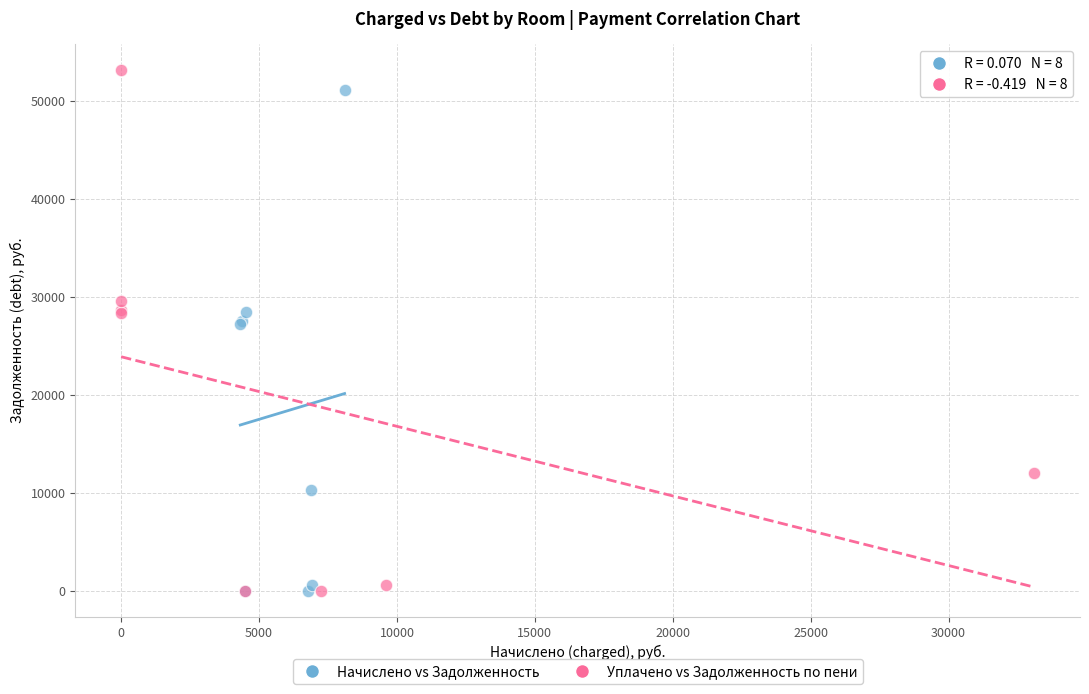

Which series has the widest spread of Y values?

Уплачено vs Задолженность по пени